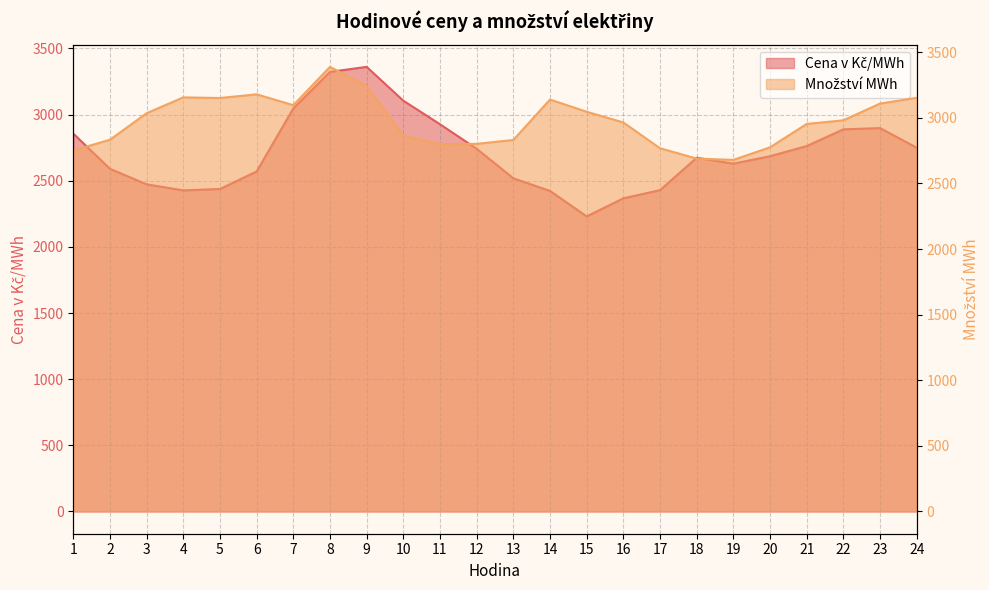

At 6, list the series in order from largest to smallest.

Množství MWh, Cena v Kč/MWh